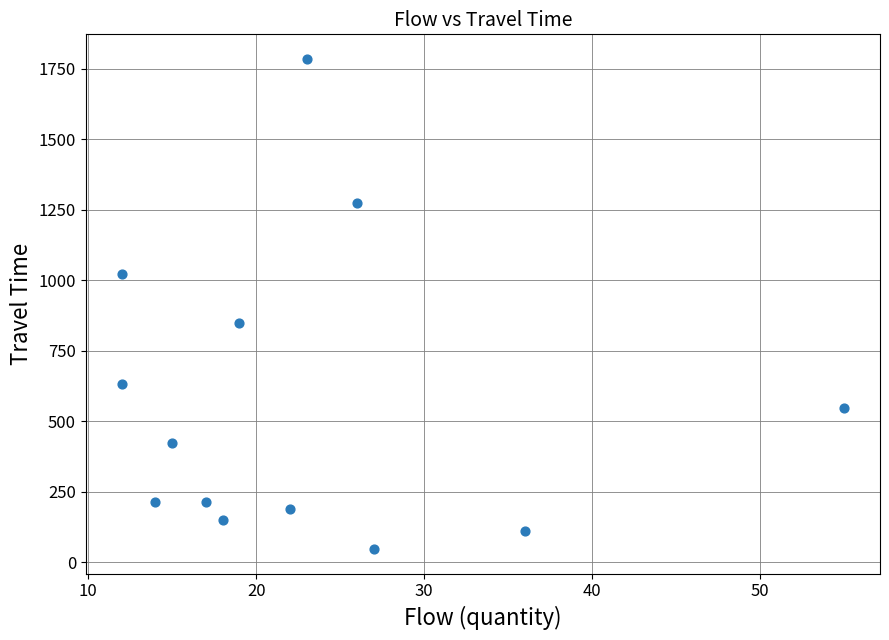

What is the range of Y values (max minus min)?

1740